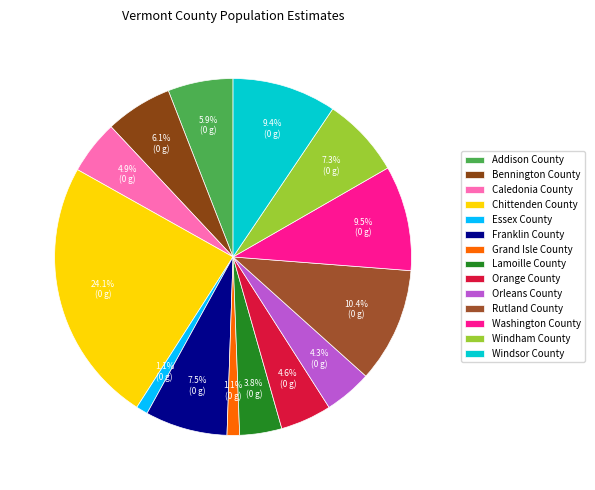

Approximately how many times larger is the value at Windsor County compared to Orleans County?

2.2